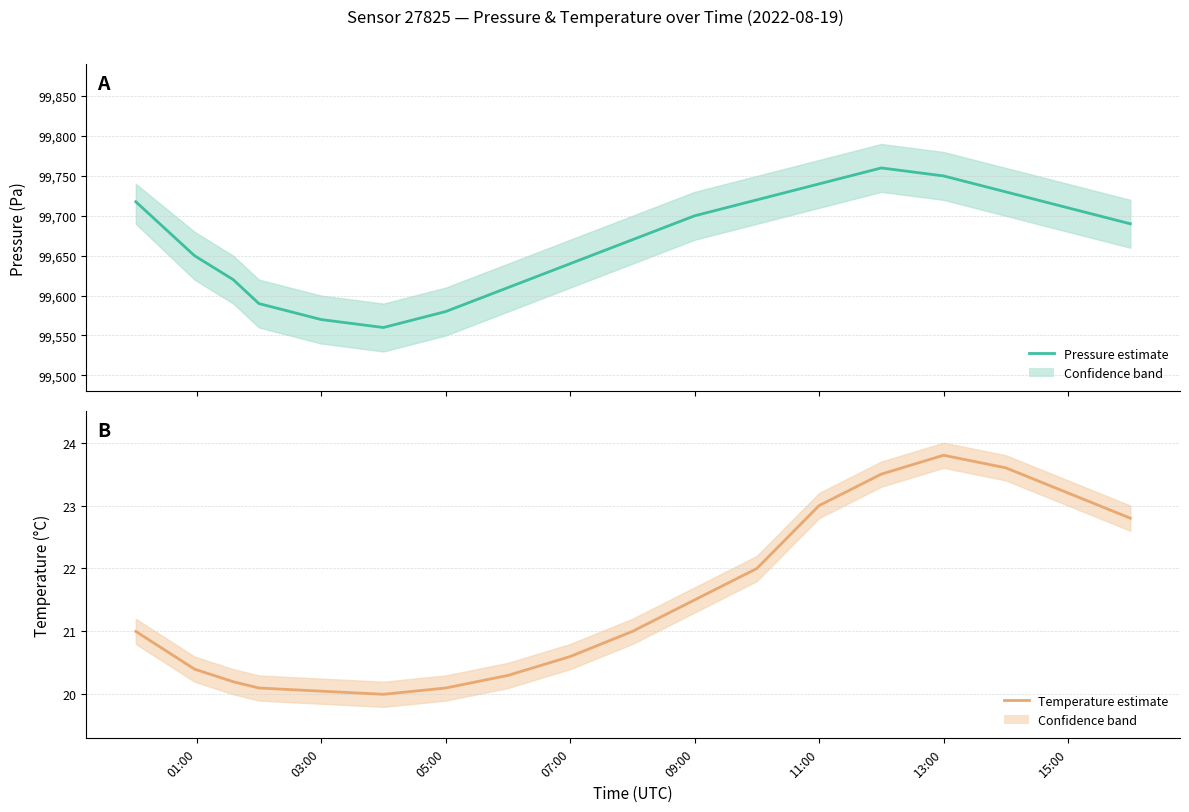

Rank the series by their maximum value, from highest to lowest.

pressure, temperature